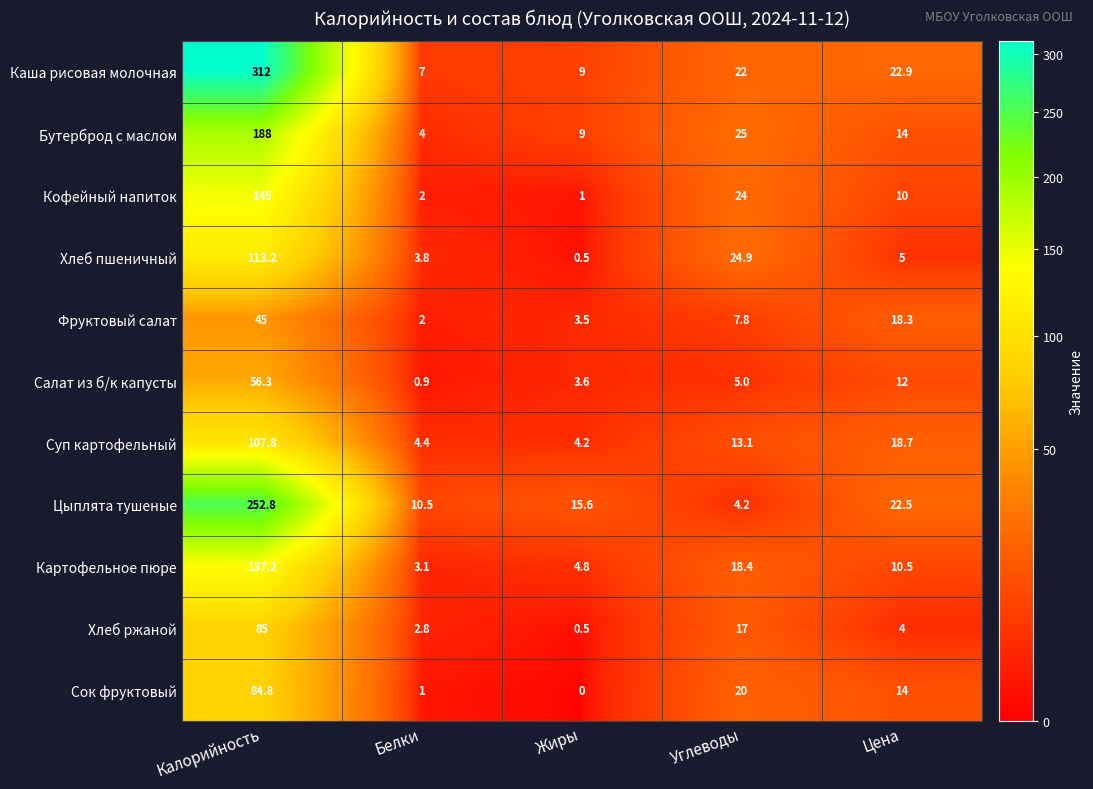

At Углеводы, list the series in order from smallest to largest.

Цыплята тушеные, Салат из б/к капусты, Фруктовый салат, Суп картофельный, Хлеб ржаной, Картофельное пюре, Сок фруктовый, Каша рисовая молочная, Кофейный напиток, Хлеб пшеничный, Бутерброд с маслом